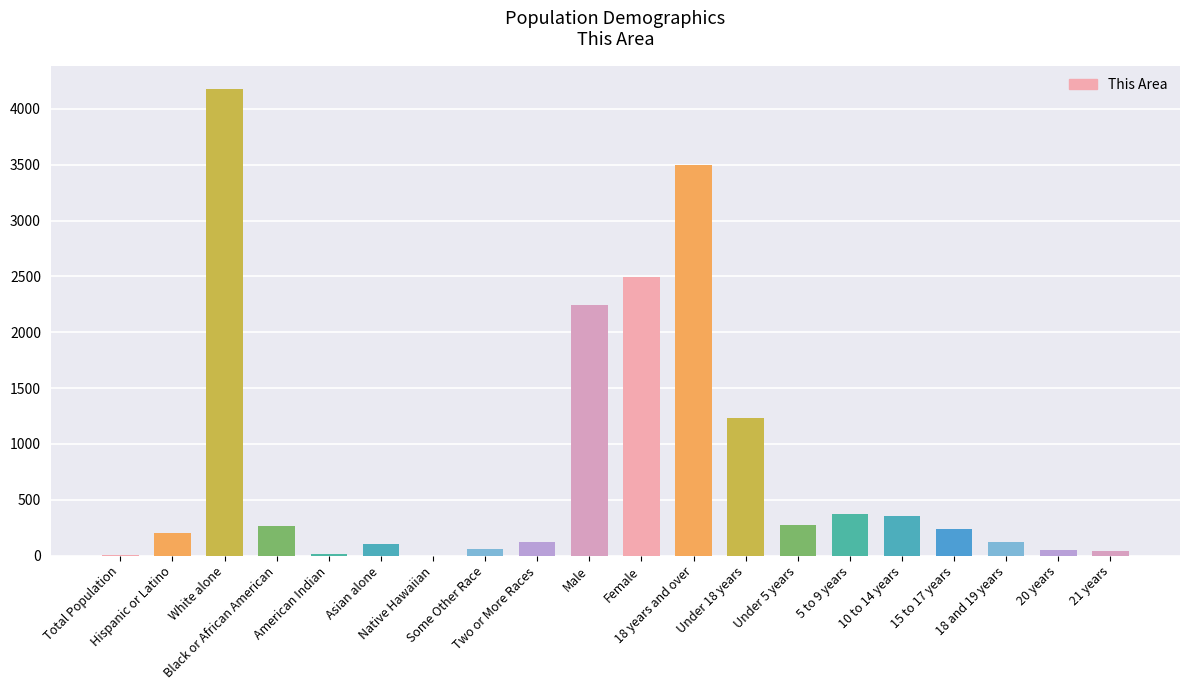

What is the sum of all values?

15864